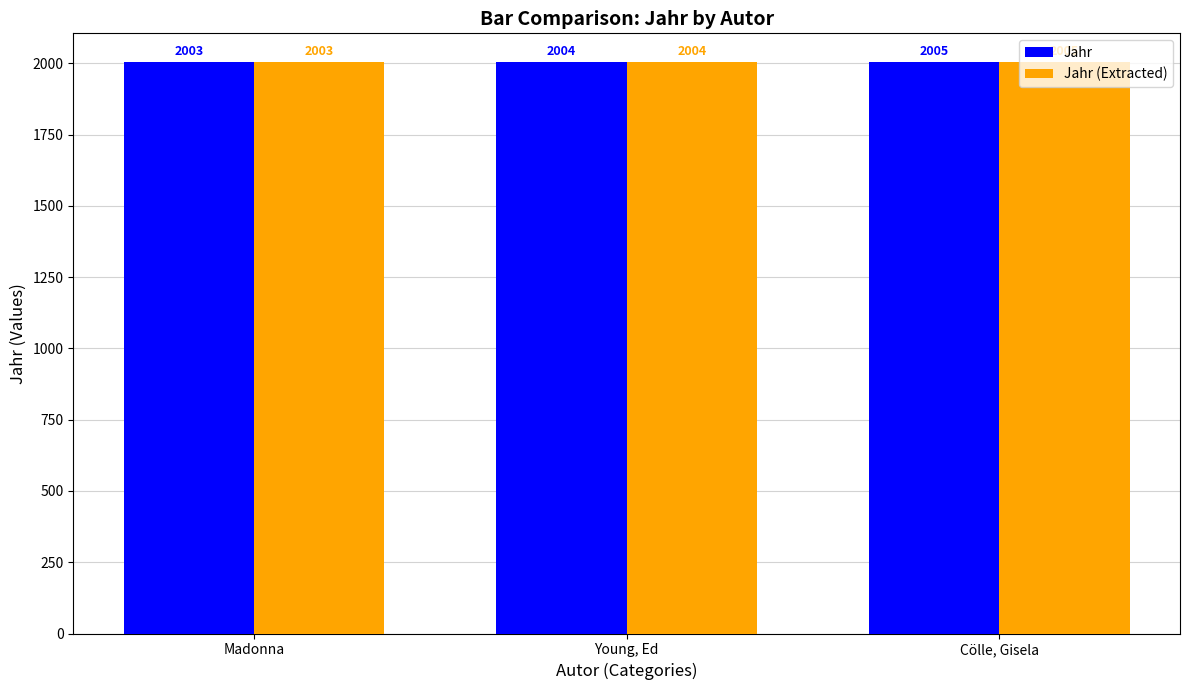

Read the Jahr value at Cölle, Gisela.

2005